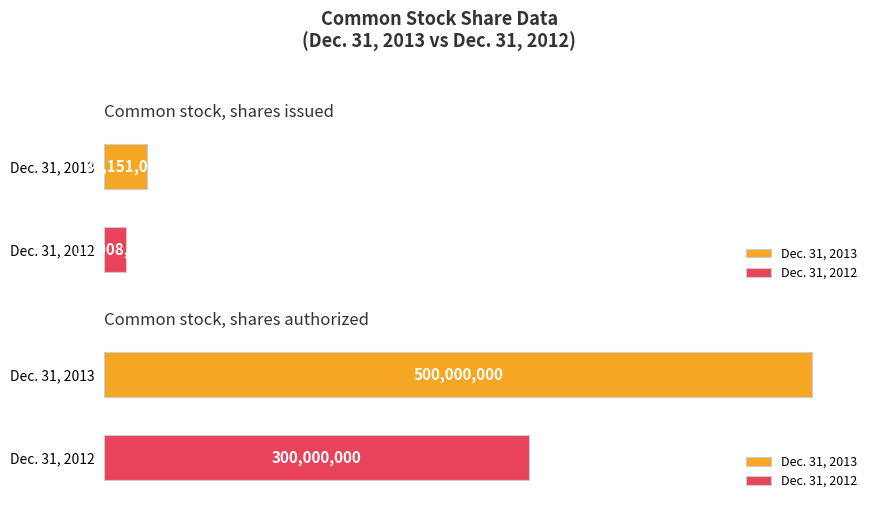

Reading right to left, what are all the values shown in this chart?

Dec. 31, 2013: 500000000	30151000
Dec. 31, 2012: 300000000	15008092